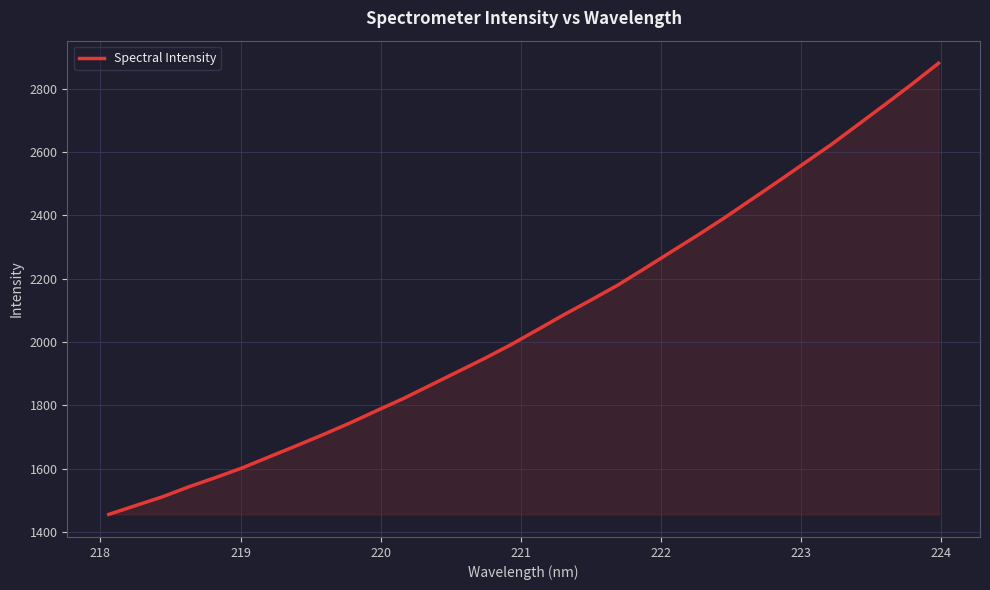

Count the number of values greater than 2038.

16